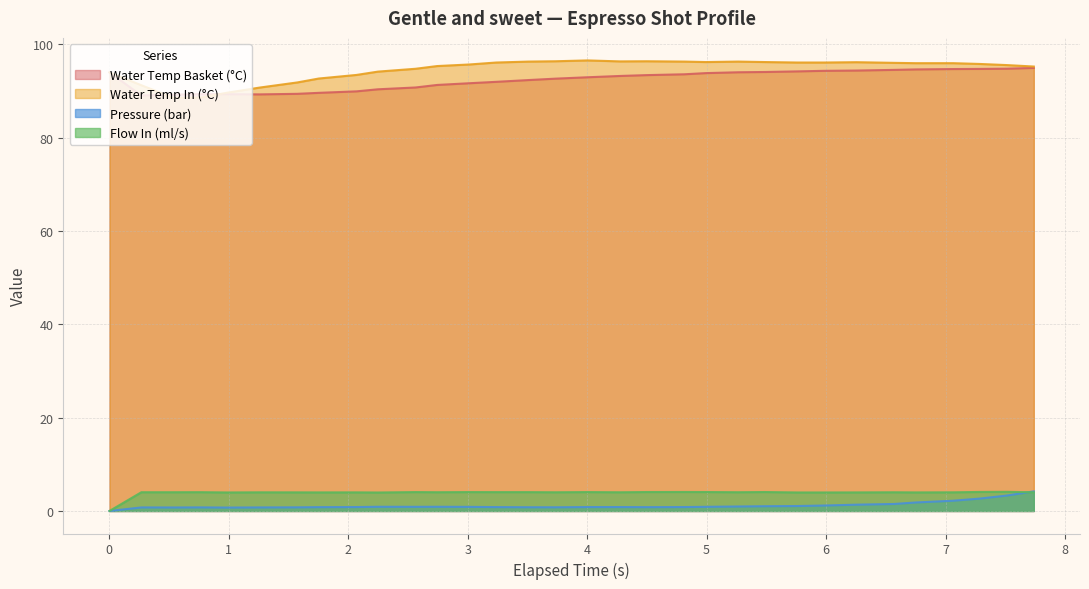

What is the sum of the water_temperature_in values at 3.734 and 2.564?

191.2